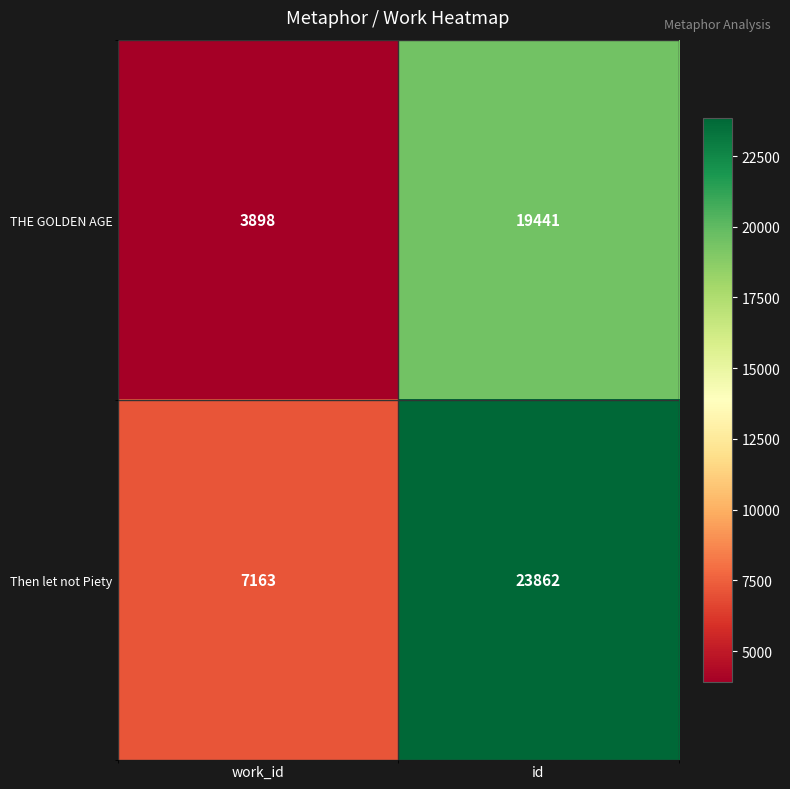

True or false: Then let not Piety has a value of 7163 at work_id.

True